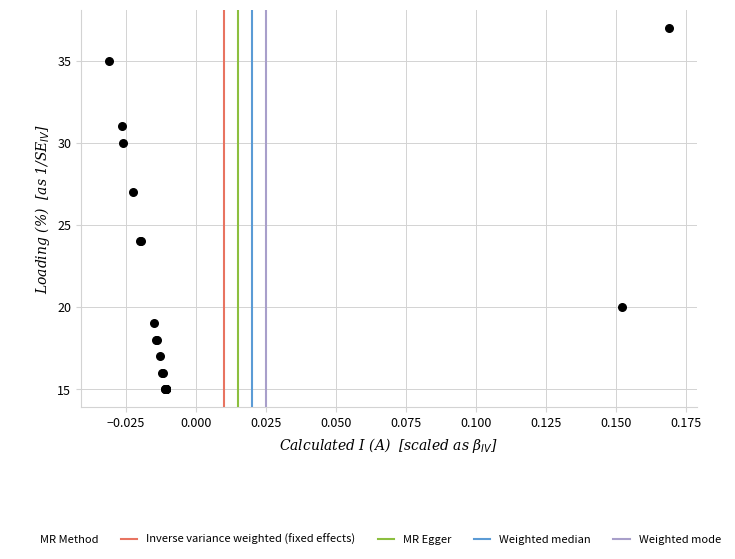

What Y value in the scatter plot is closest to 26?

27